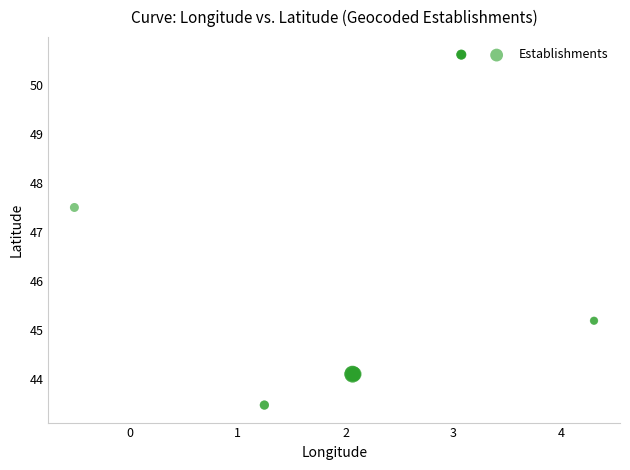

What Y value in the scatter plot is closest to 47?

47.5